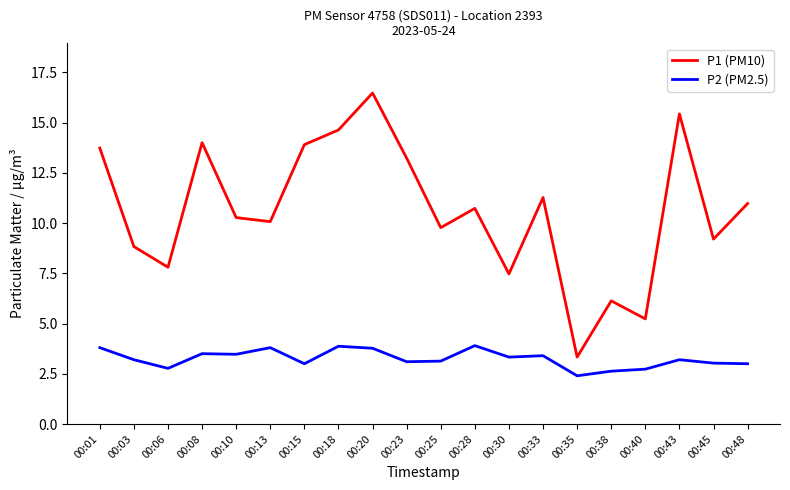

Which series has the largest range (max minus min)?

P1 (PM10)